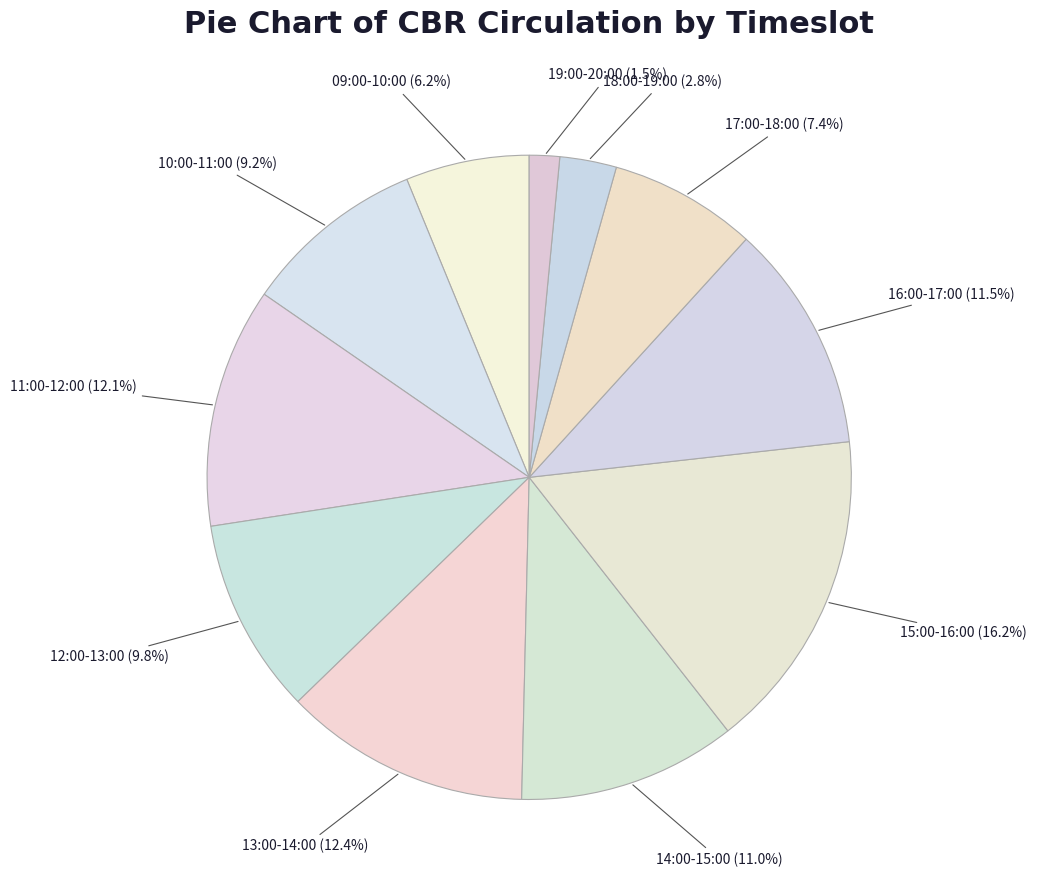

Count the number of slices in the pie.

11